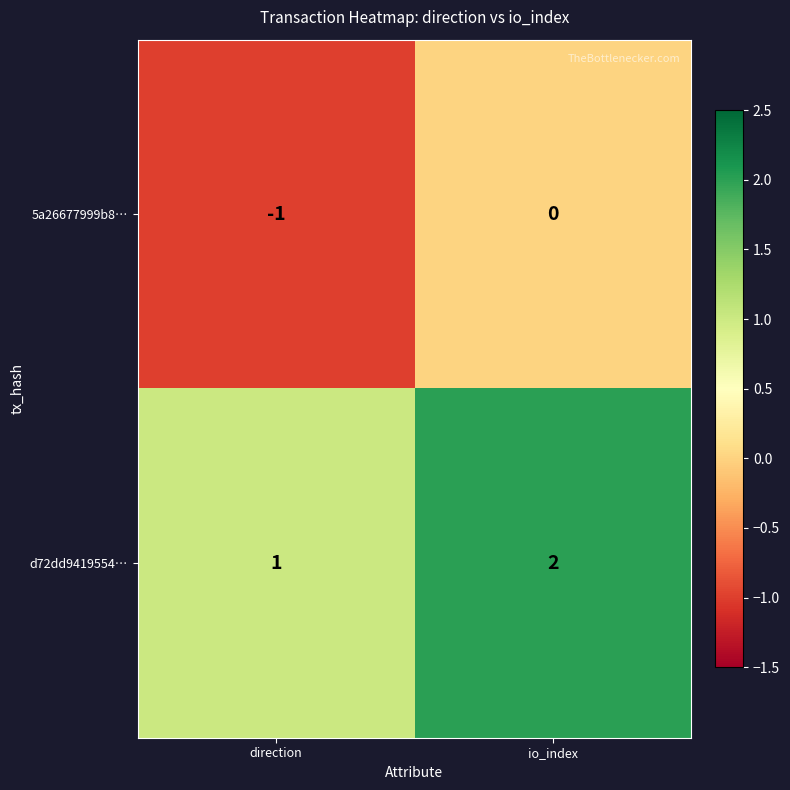

How many series are shown in this chart?

2